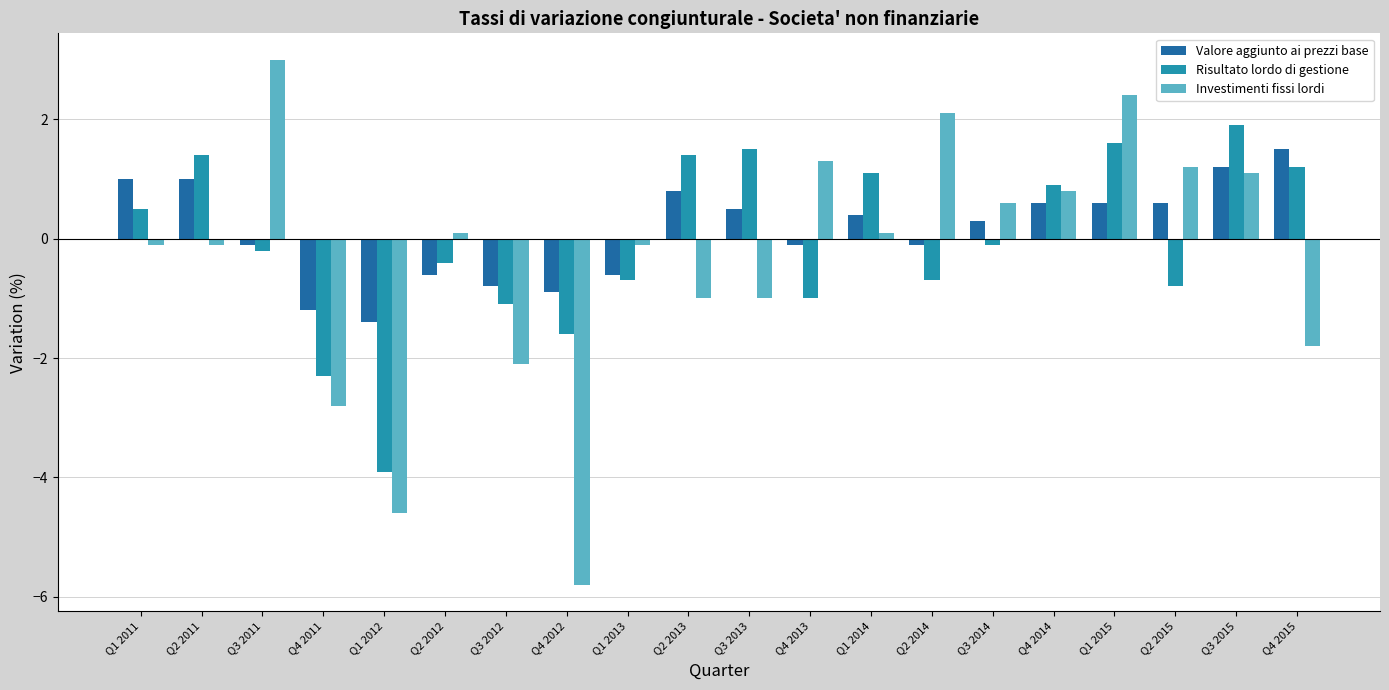

Where does the Risultato lordo di gestione series first go above 0?

Q1 2011